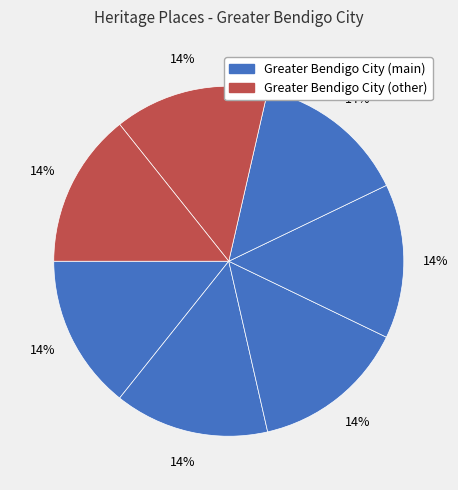

How many slices are in this pie chart?

7